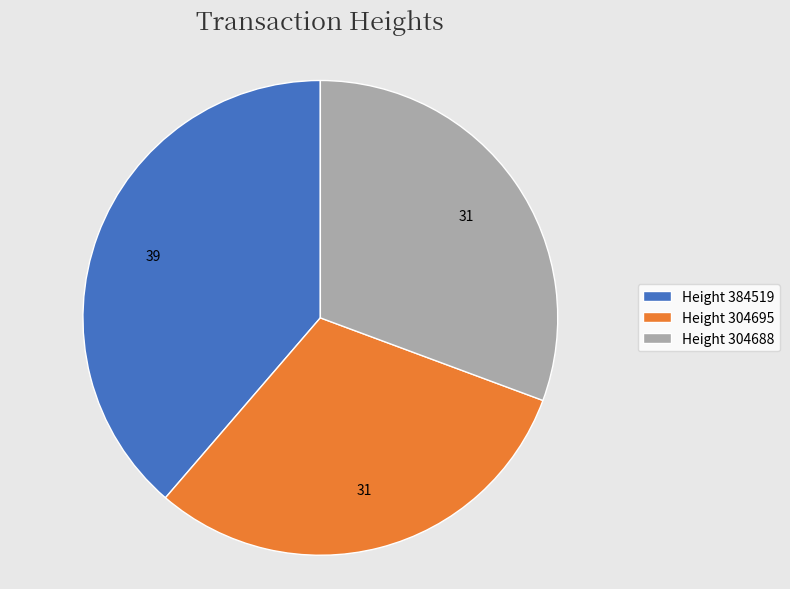

Is it true that Height 384519 is 39% of the pie?

True